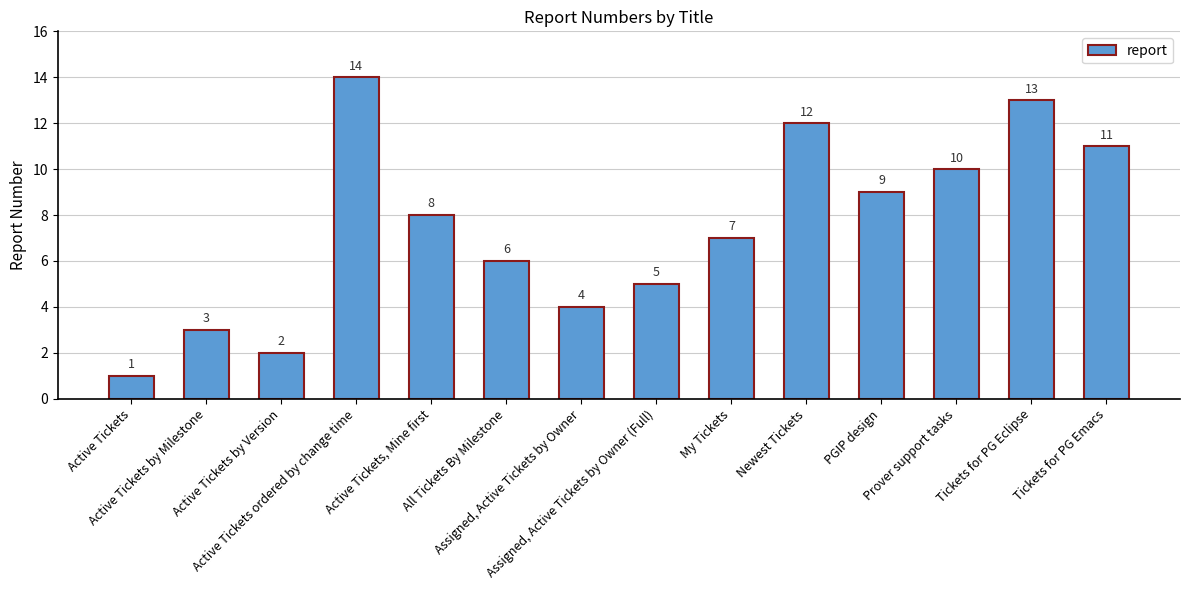

Are the bars grouped side by side (vs. stacked)?

No